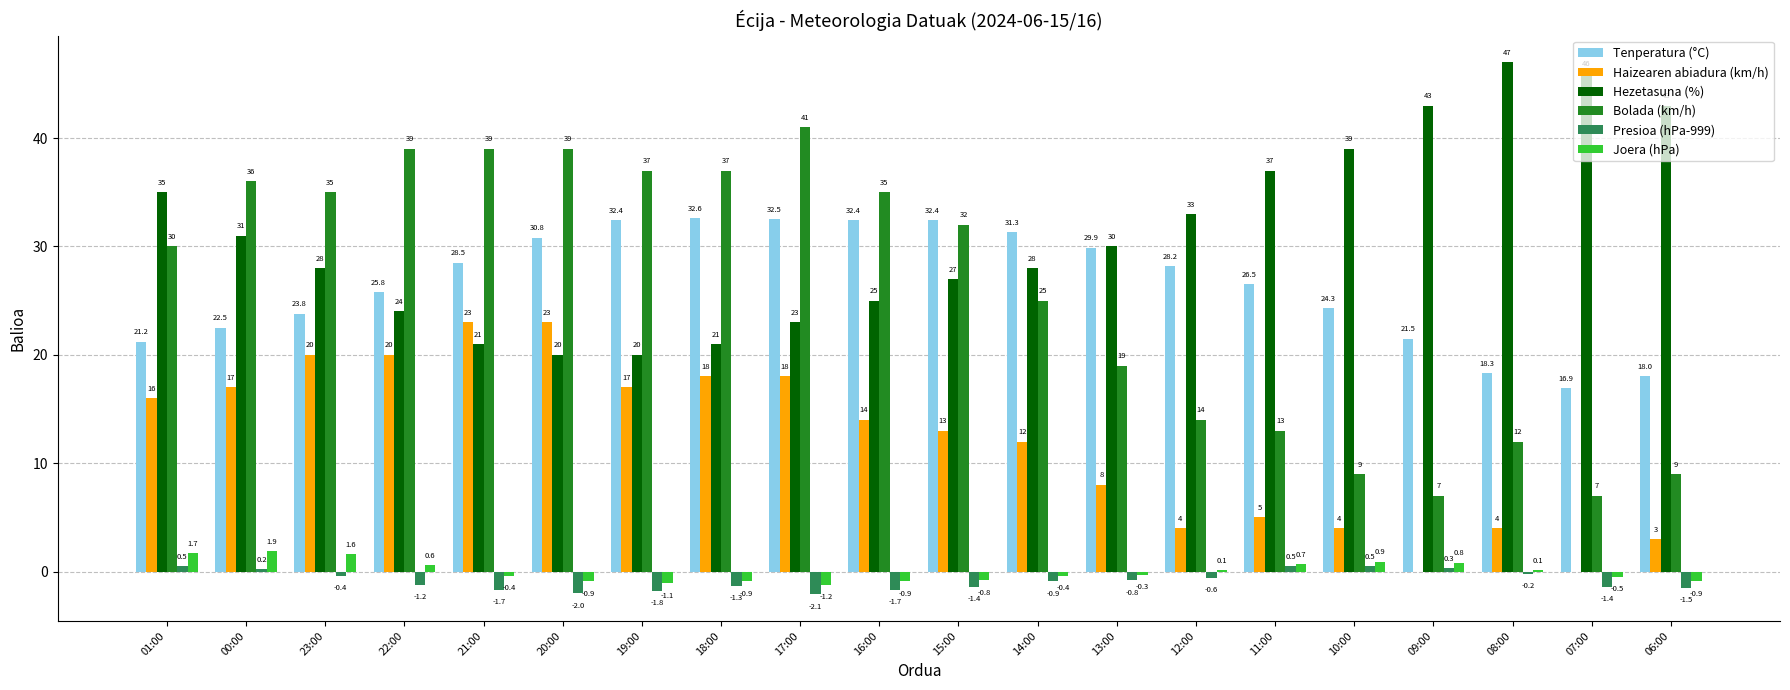

What is the sum of the Haizearen abiadura (km/h) values at 22:00 and 17:00?

38.0